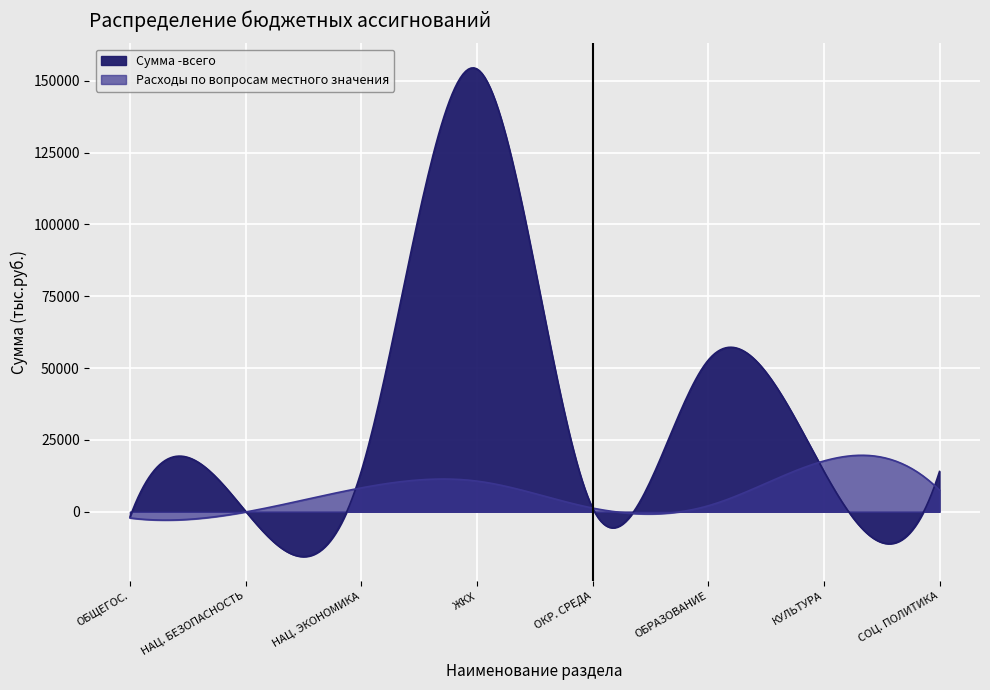

How many interior local peaks does the Сумма -всего series have?

2